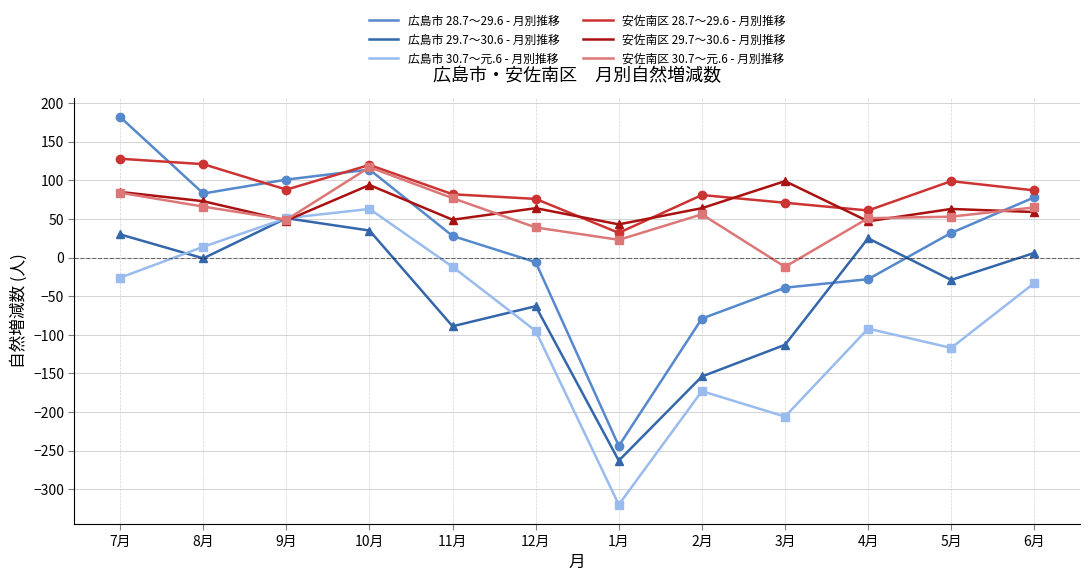

The value of 広島市 28.7～29.6 - 月別推移 at 7月 is 315. True or false?

False